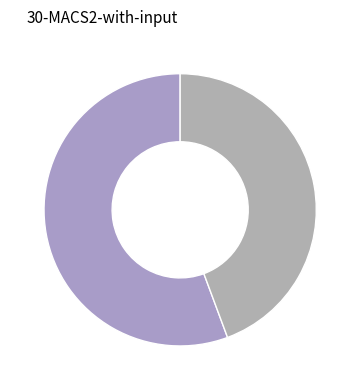

How many segments does this pie chart have?

2